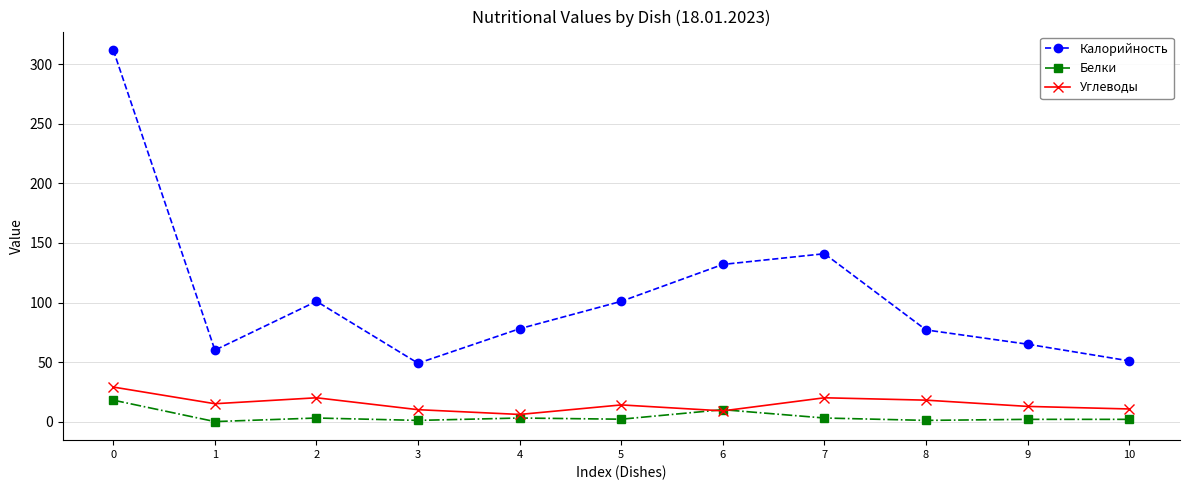

Count the number of categories in the chart.

11